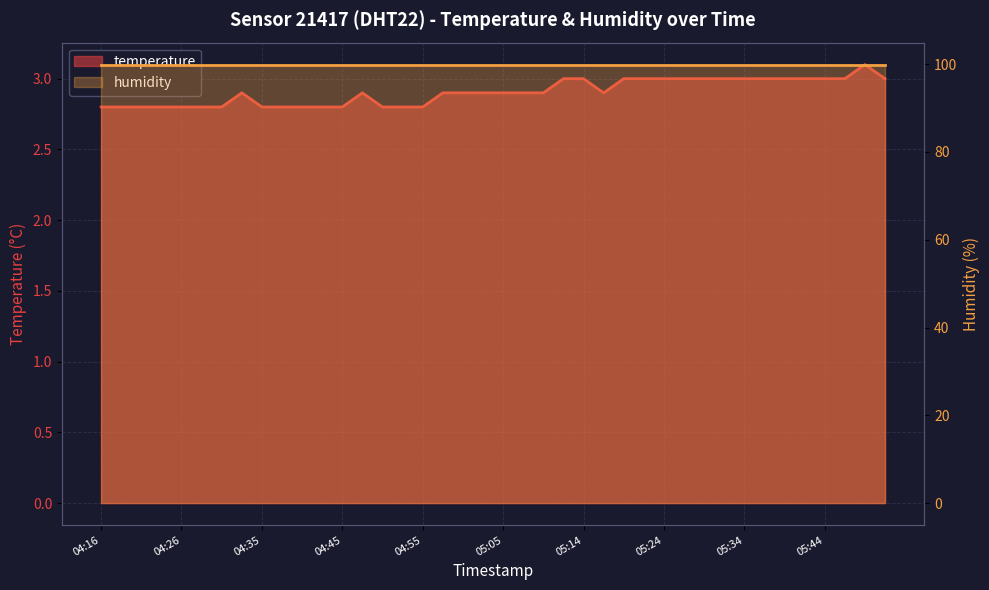

Reading left to right, list all the values displayed in this chart.

2.8	2.8	2.8	2.8	2.8	2.8	2.8	2.9	2.8	2.8	2.8	2.8	2.8	2.9	2.8	2.8	2.8	2.9	2.9	2.9	2.9	2.9	2.9	3.0	3.0	2.9	3.0	3.0	3.0	3.0	3.0	3.0	3.0	3.0	3.0	3.0	3.0	3.0	3.1	3.0